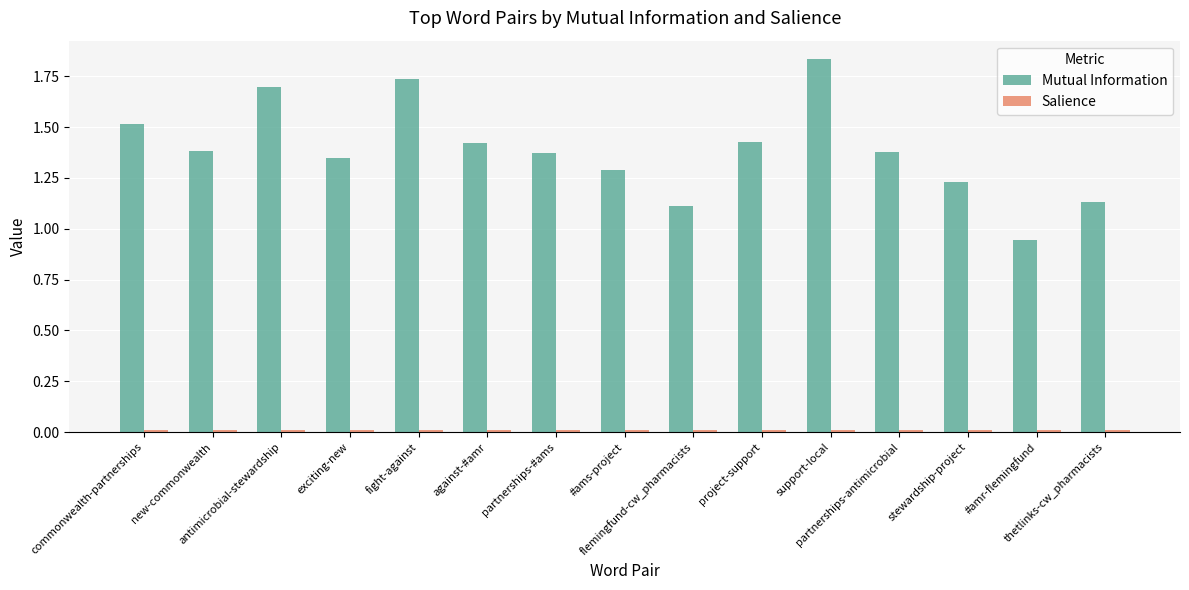

What is the difference between the second highest and minimum values in the Mutual Information series?

0.8